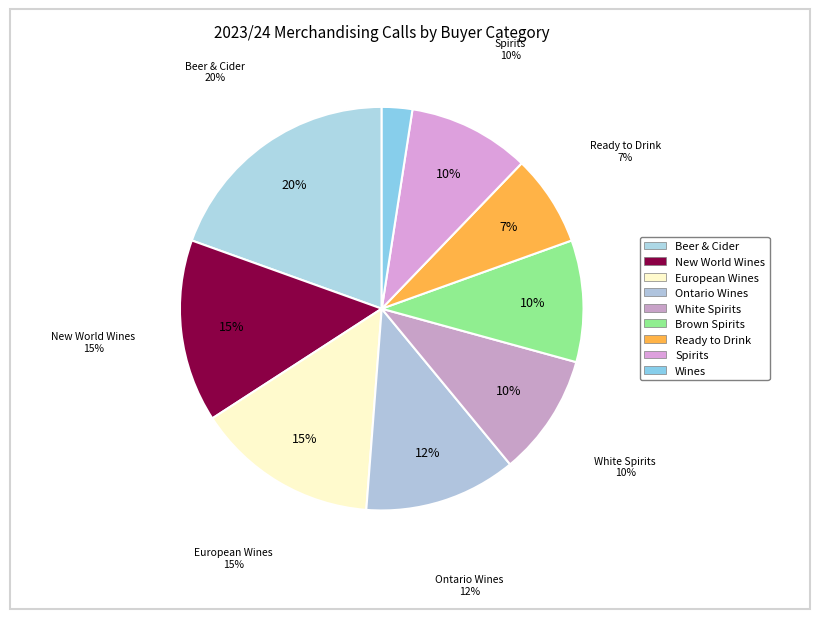

True or false: Brown Spirits accounts for 10% of the total.

True